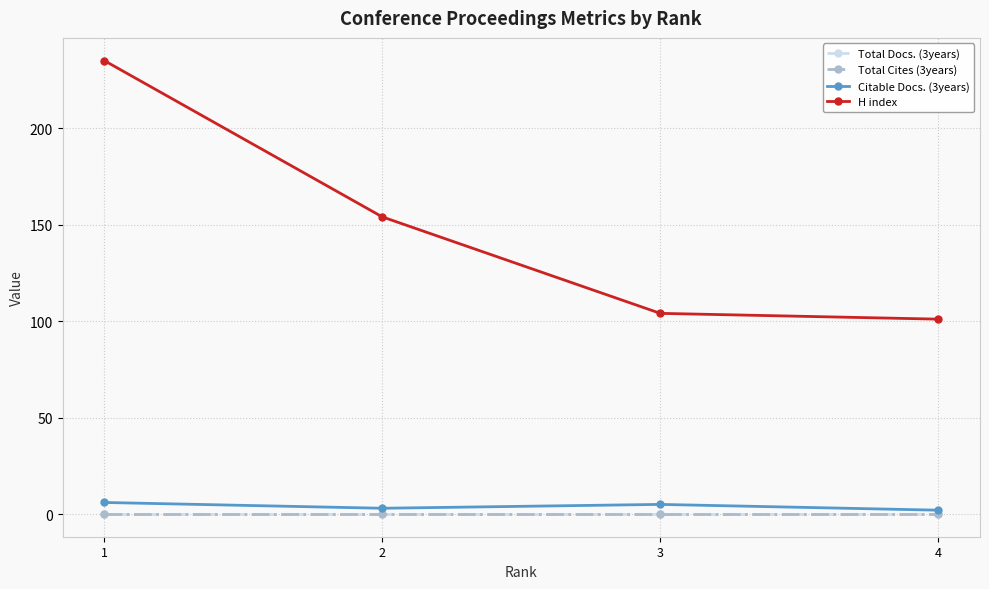

True or false: Total Docs. (3years) has a value of 0 at 2.

True